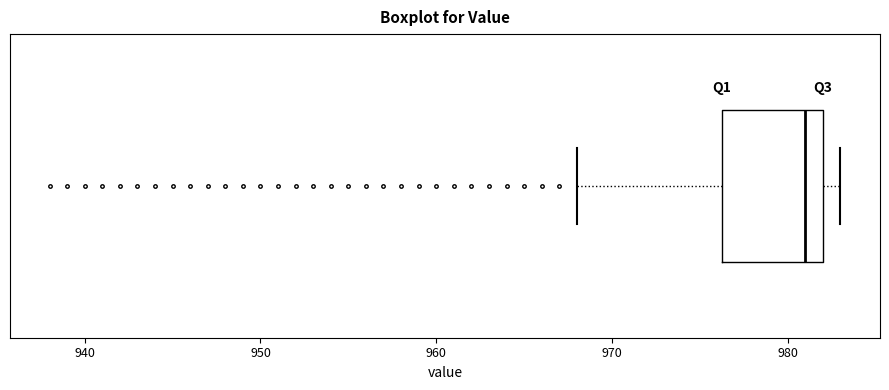

Transcribe this box plot: give where the median line is, the range the box spans, and where the two whiskers end, as read against the x-axis. The values are not printed on the chart, so give them approximately, as read against the axis.

median 981, box 976 to 982, whiskers 968 to 983